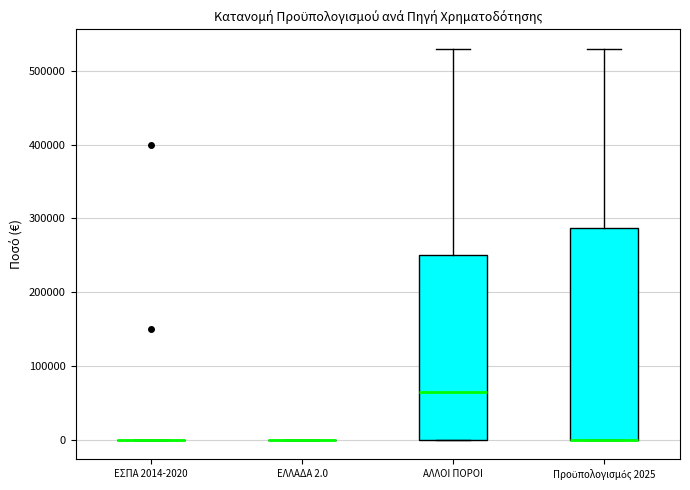

Reading left to right, transcribe this box plot: for each box, give where its median line is, the range the box spans, and where its two whiskers end, as read against the y-axis. The values are not printed on the chart, so give them approximately, as read against the axis.

ΕΣΠΑ 2014-2020: box collapsed to a line at 0, whiskers 0 to 0
ΕΛΛΑΔΑ 2.0: box collapsed to a line at 0, whiskers 0 to 0
ΑΛΛΟΙ ΠΟΡΟΙ: median 70000, box 0 to 250000, whiskers 0 to 530000
Προϋπολογισμός 2025: median 0 (drawn on the box's lower edge), box 0 to 290000, whiskers 0 to 530000